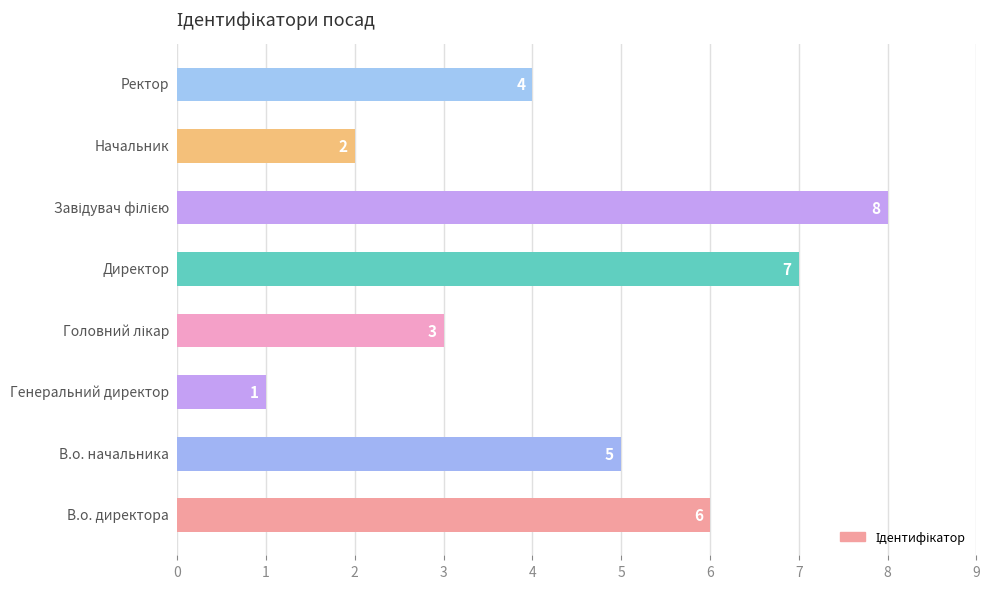

What is the greatest value displayed?

8